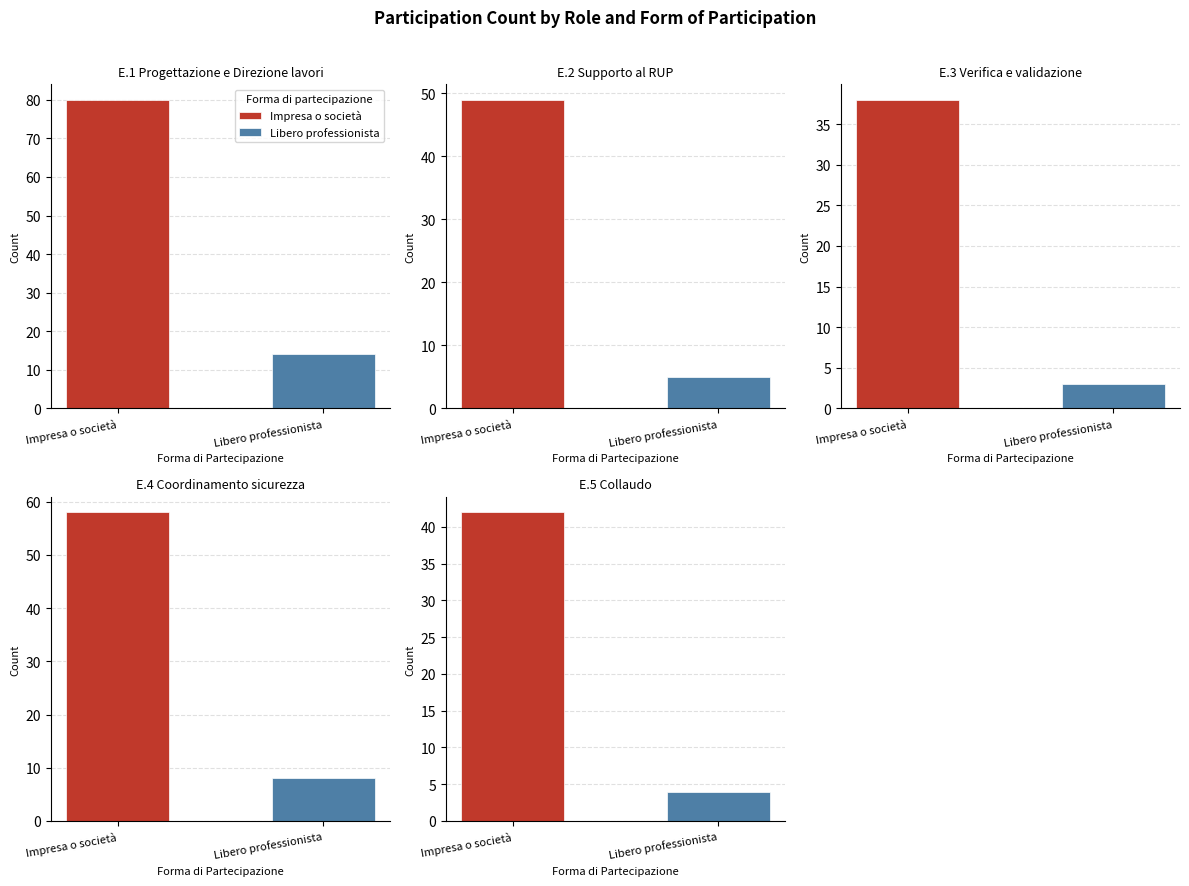

True or false: E.1 Progettazione e Direzione lavori has a value of 14 at Libero professionista.

True